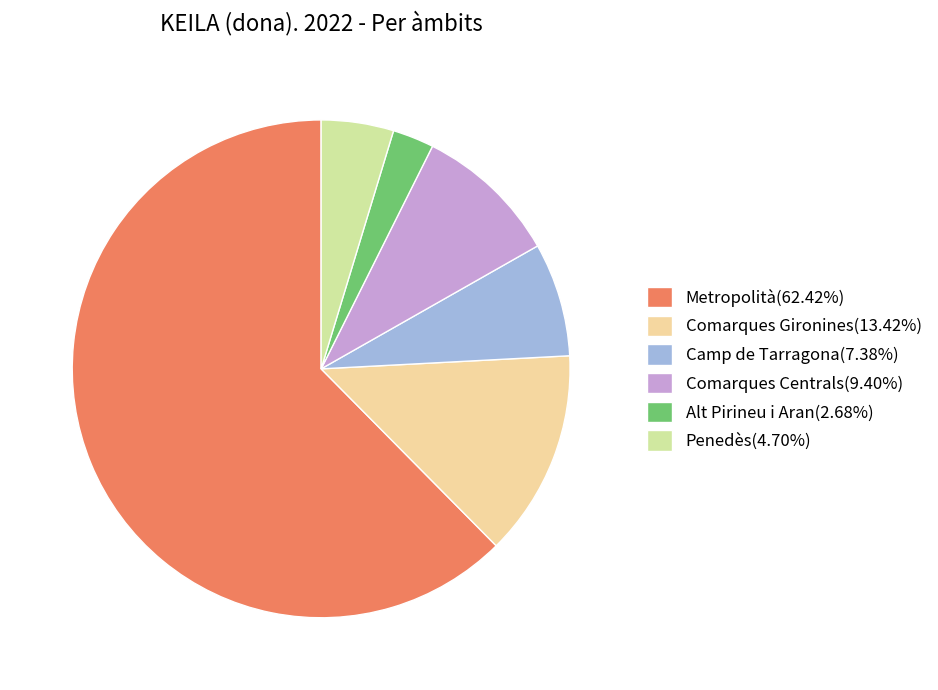

True or false: Alt Pirineu i Aran accounts for 3% of the total.

True